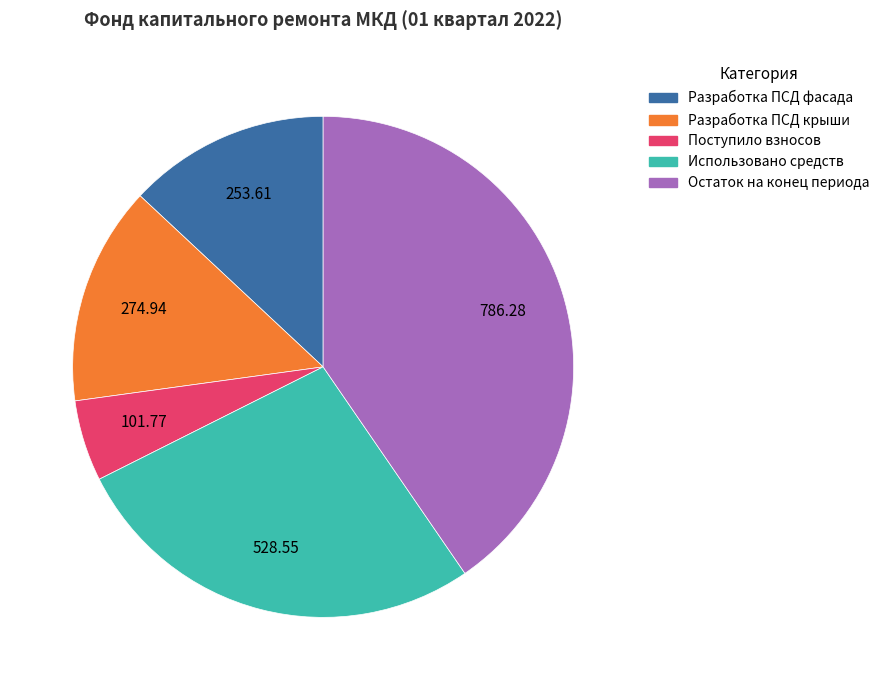

Approximately how many times larger is the value at Остаток на конец периода compared to Разработка ПСД фасада?

3.1